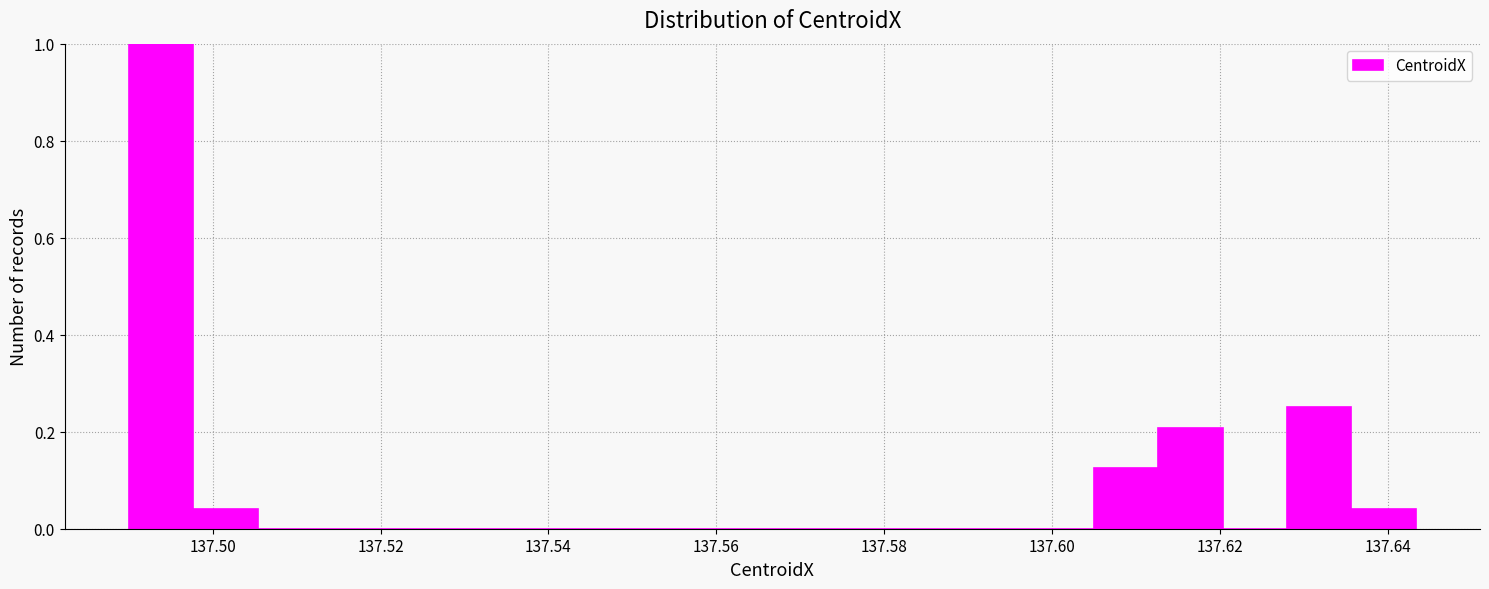

Around what value on the x-axis is the tallest bar? Give the approximate position of its centre, as read against the axis.

137.494